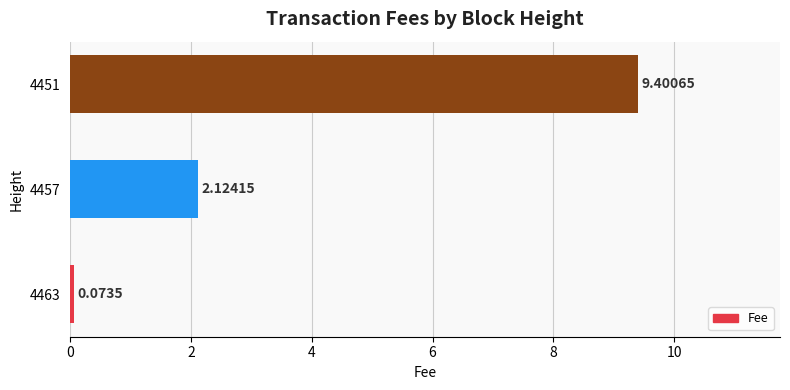

What is the average value?

3.9